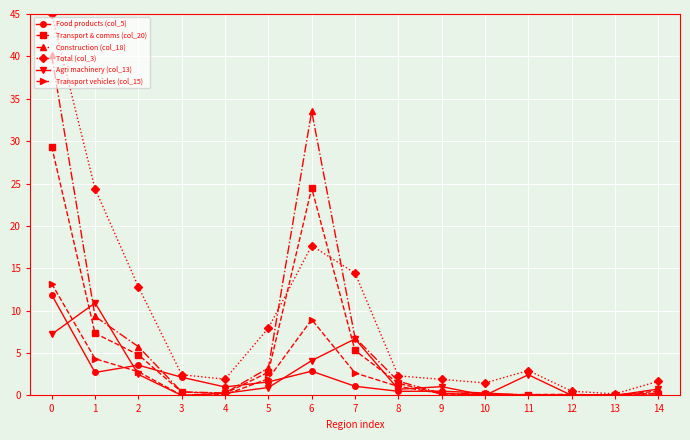

What is the sum of the Transport vehicles (col_15) values at 4 and 12?

0.2